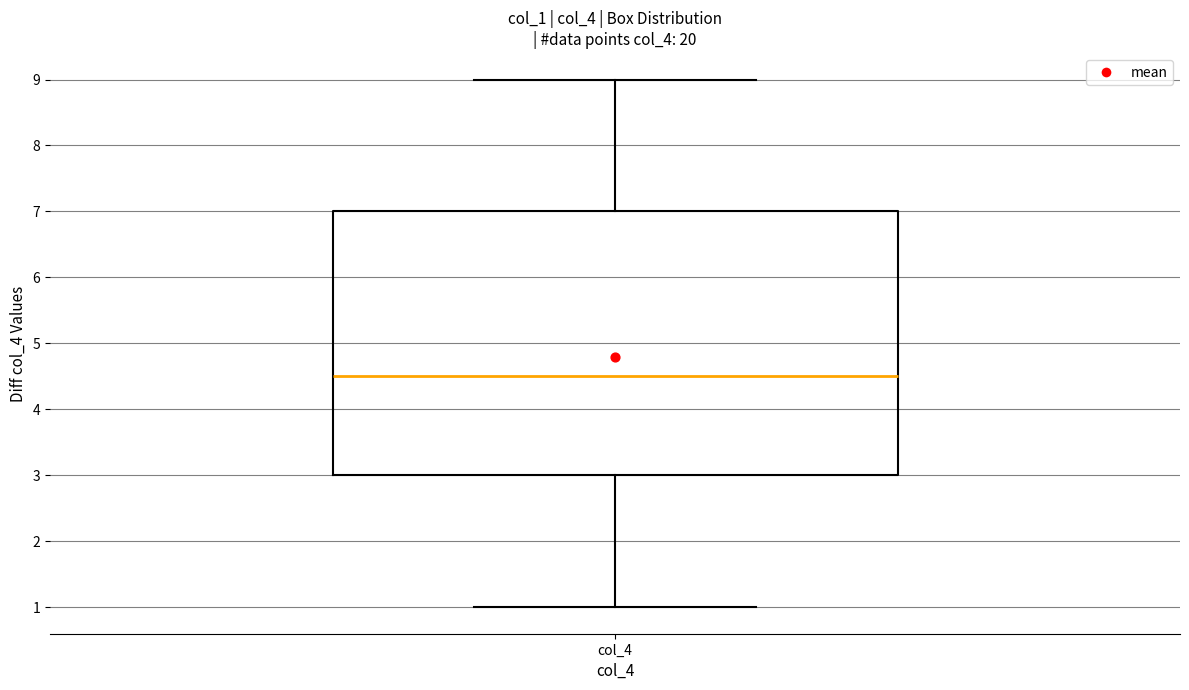

Where does the upper whisker of the box for col_4 end on the y-axis? The values are not printed on the chart, so give them approximately, as read against the axis.

9.0